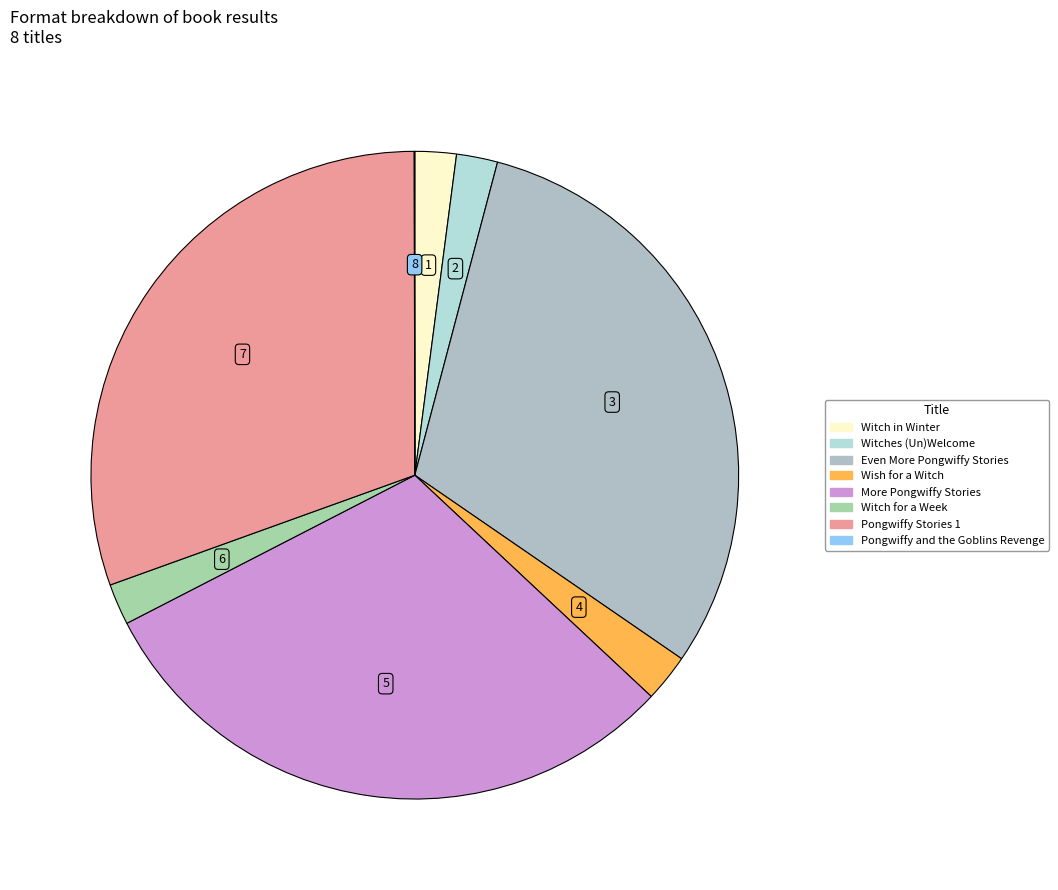

Approximately how many times larger is the value at Even More Pongwiffy Stories compared to Pongwiffy Stories 1?

1.0